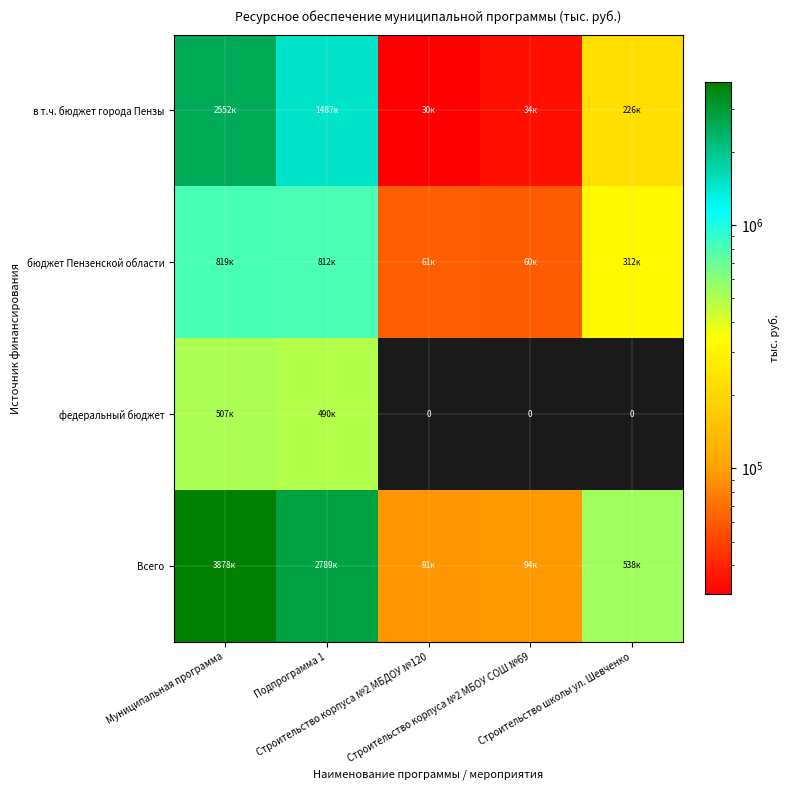

What is the average value of the бюджет Пензенской области series?

412783.1